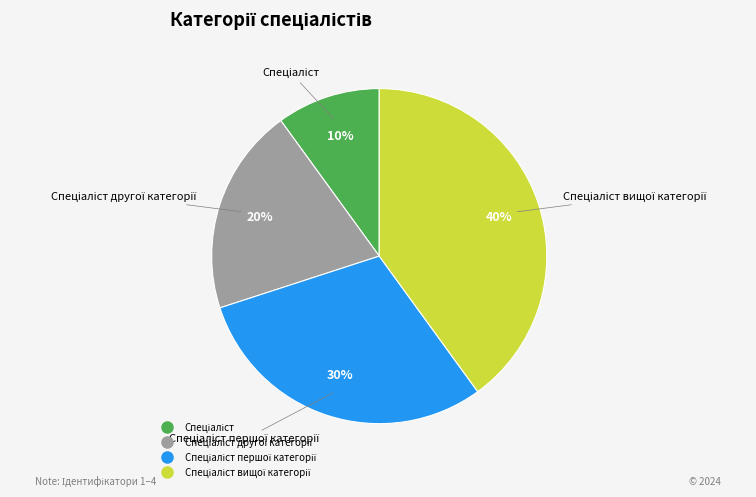

Is there any slice that represents more than half of the pie?

No